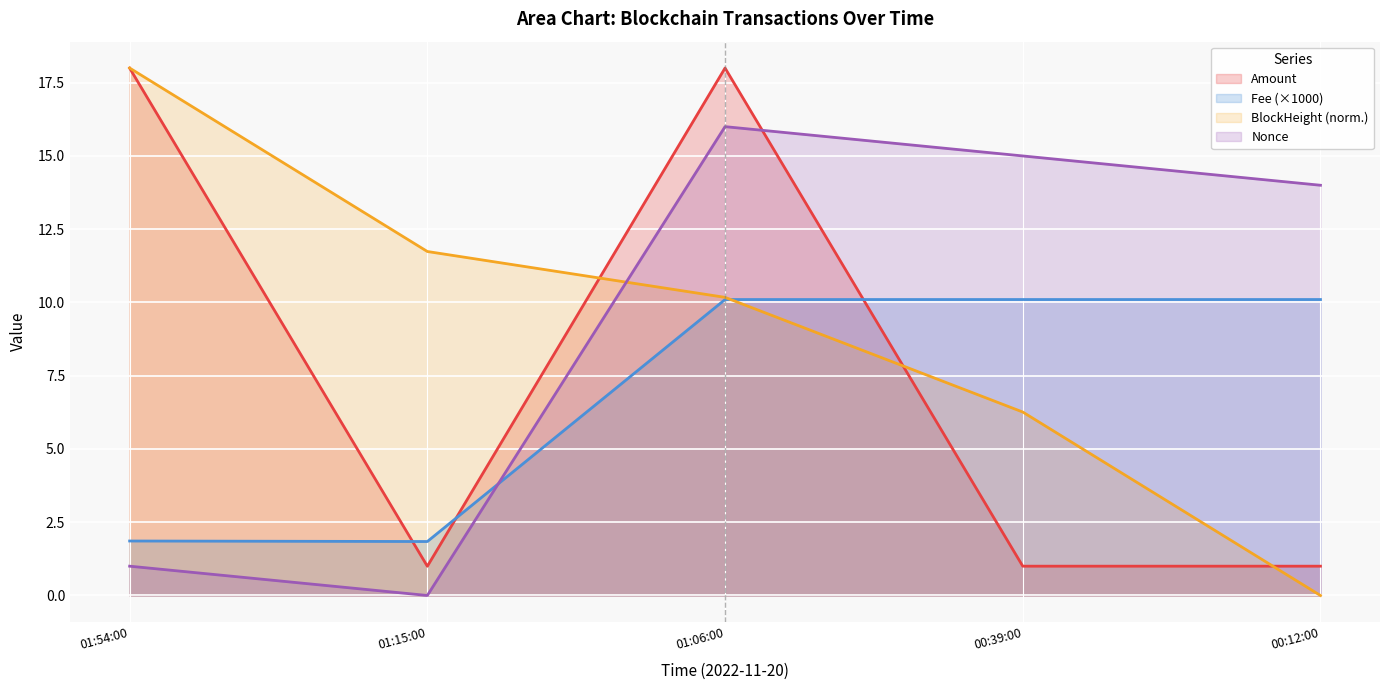

True or false: Fee and Amount intersect in this chart.

True